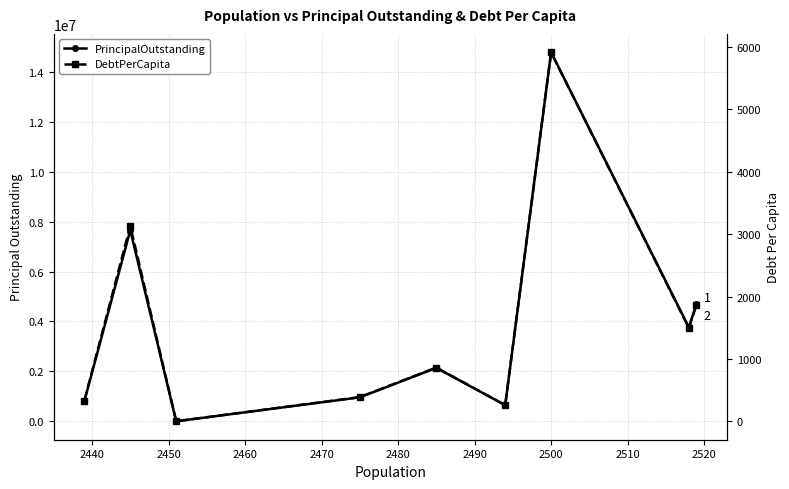

What is the spread (max minus min) of values at 2440?

7651869.1